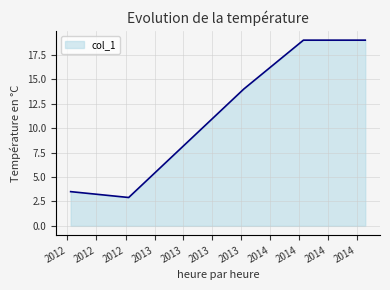

What is the sum of all values?

58.4